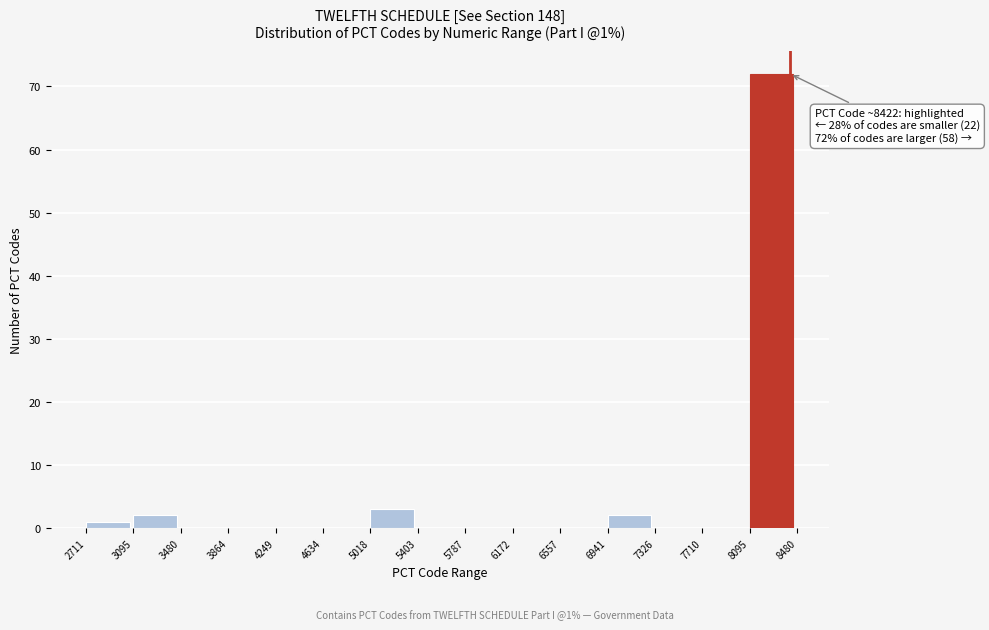

Which range on the x-axis has the tallest bar?

8095 to 8480